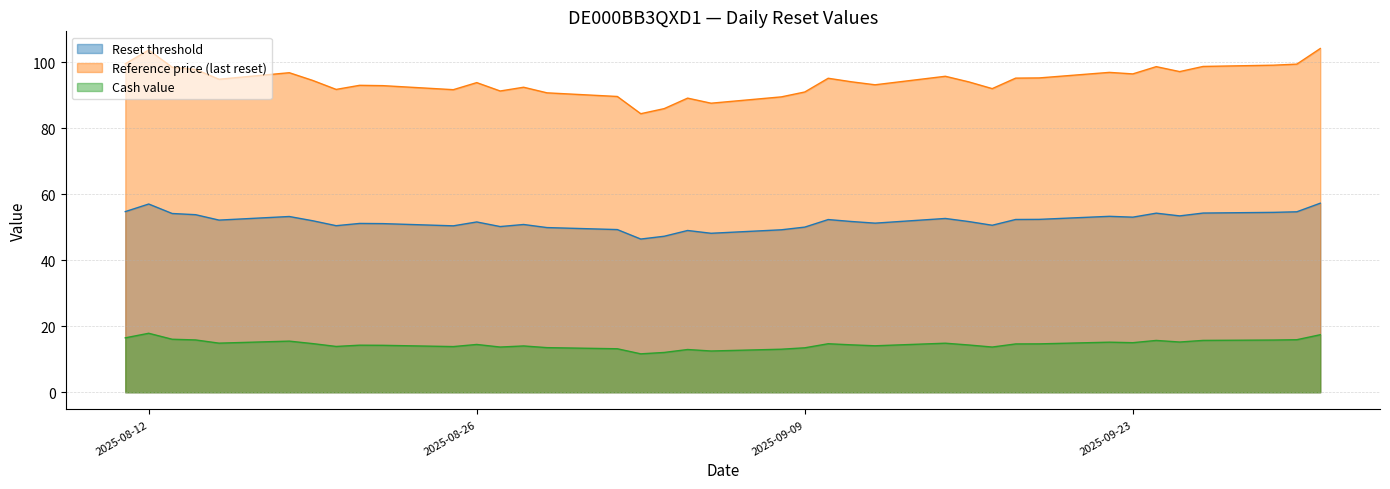

What is the difference between the maximum and minimum values in the Cash value series?

6.2